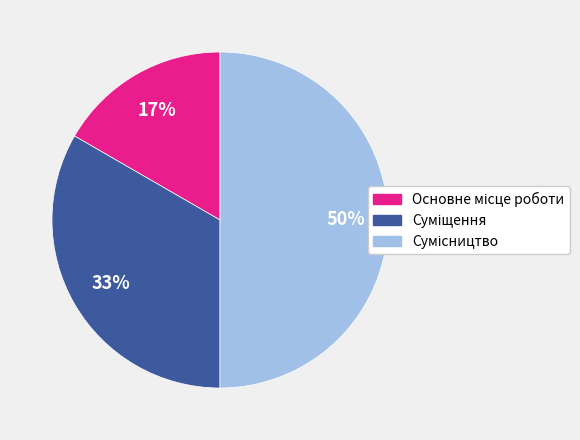

To the nearest percent, what is the difference between the largest and smallest slice percentages?

33%